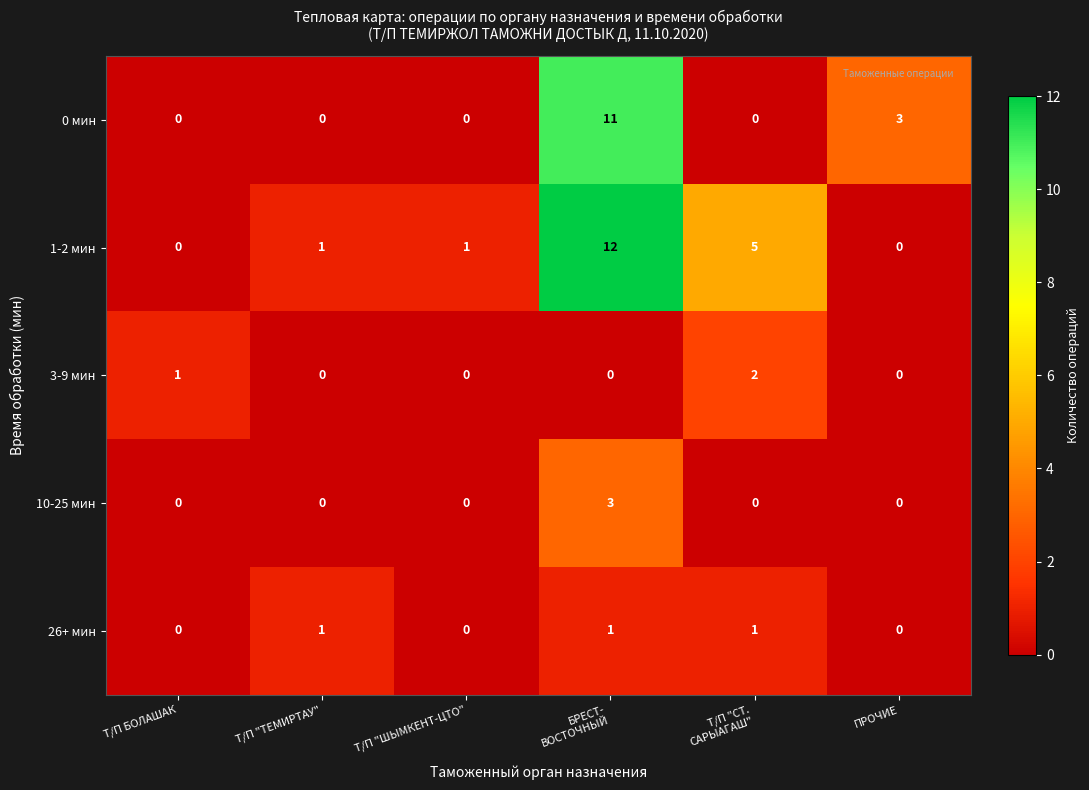

The 10-25 мин series shows 0 at ПРОЧИЕ. True or false?

True